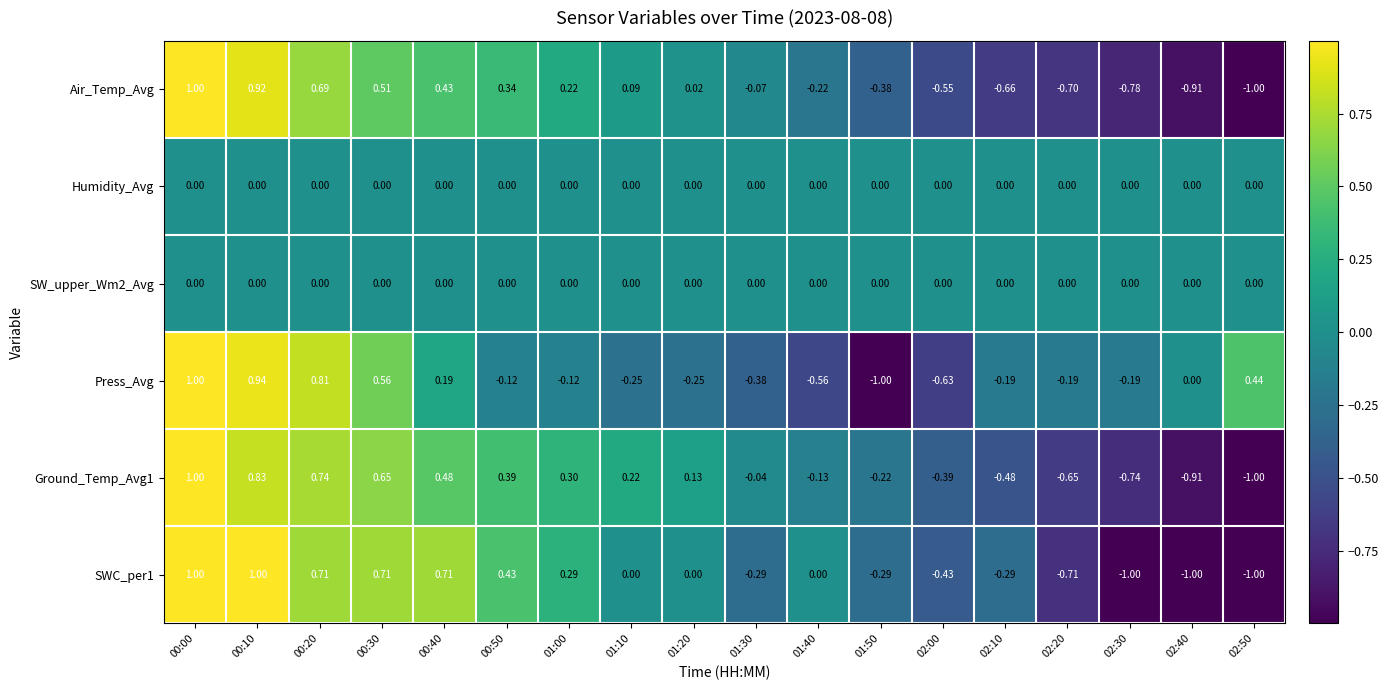

How many values in the Ground_Temp_Avg1 series exceed 0?

9